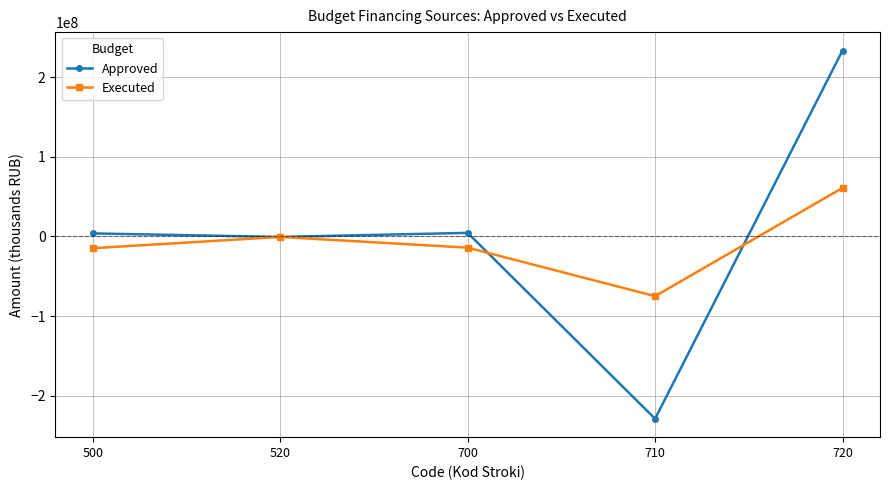

What is the value of the Executed point at the 4th from the left?

-75029207.6